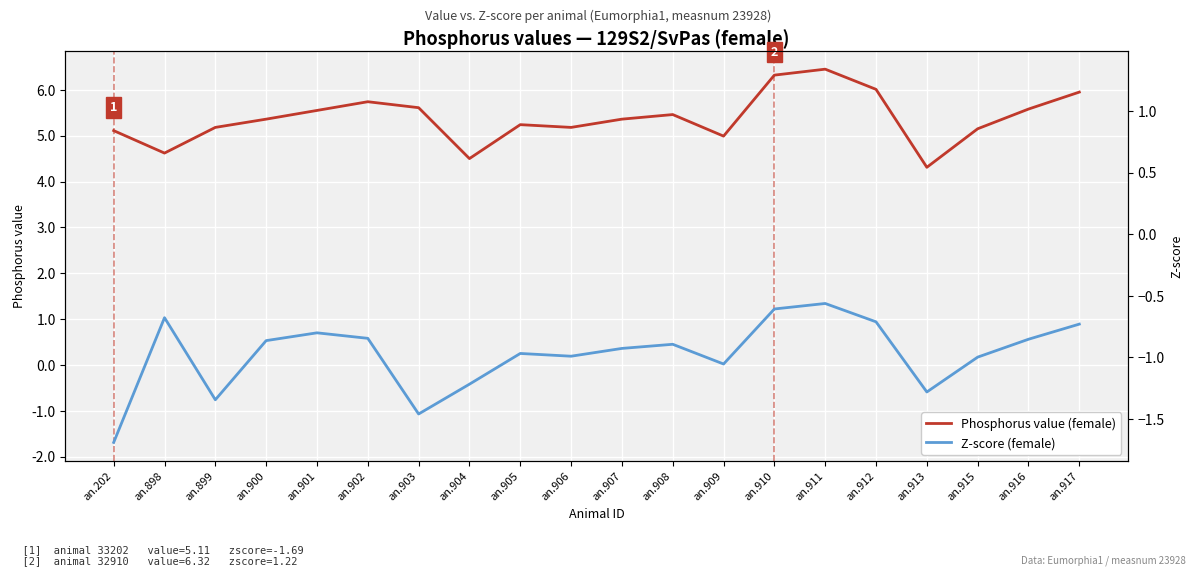

Which series changed the most between an.913 and an.915?

Phosphorus value (female)